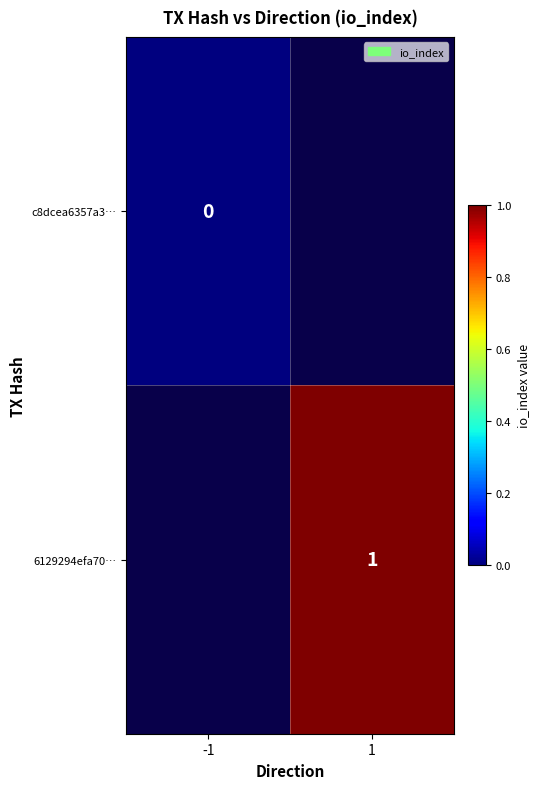

At how many categories does at least one series exceed 0?

1